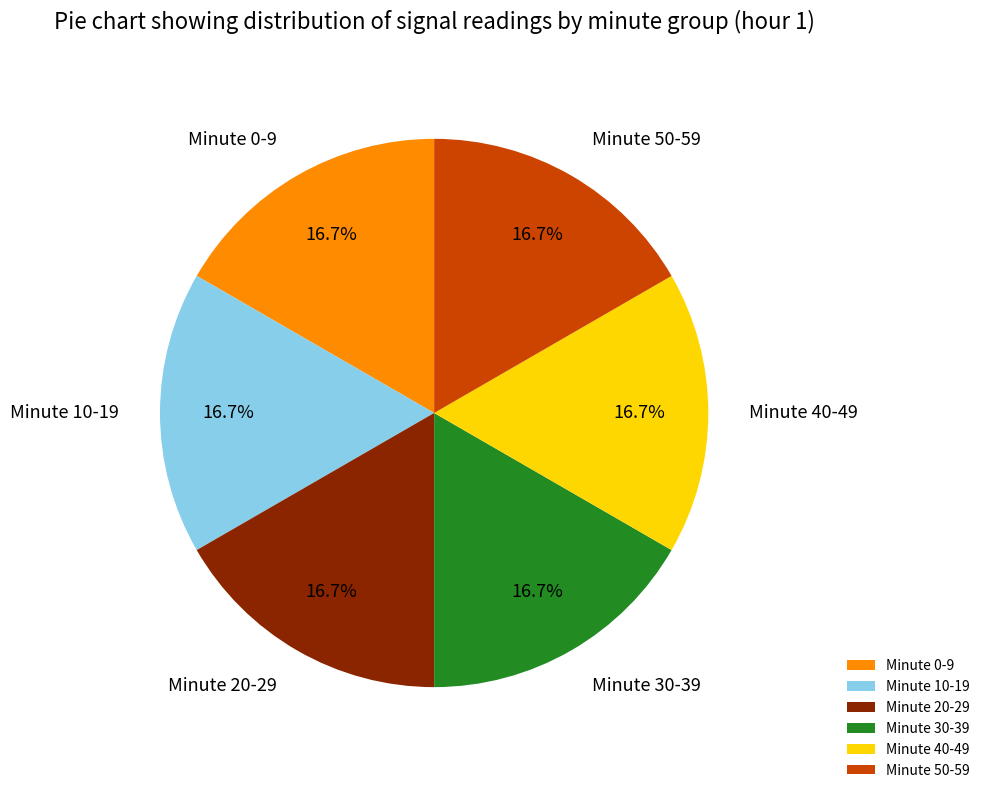

What percentage do Minute 10-19 and Minute 20-29 together represent?

33.3%